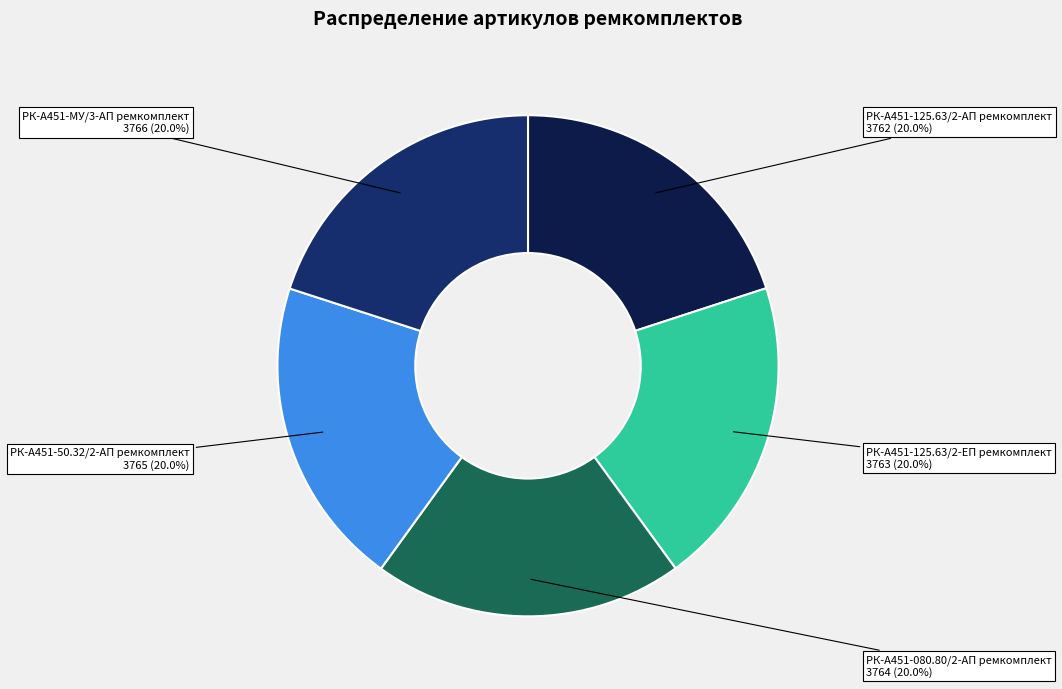

Is it true that РК-А451-125.63/2-ЕП ремкомплект is 20% of the pie?

True